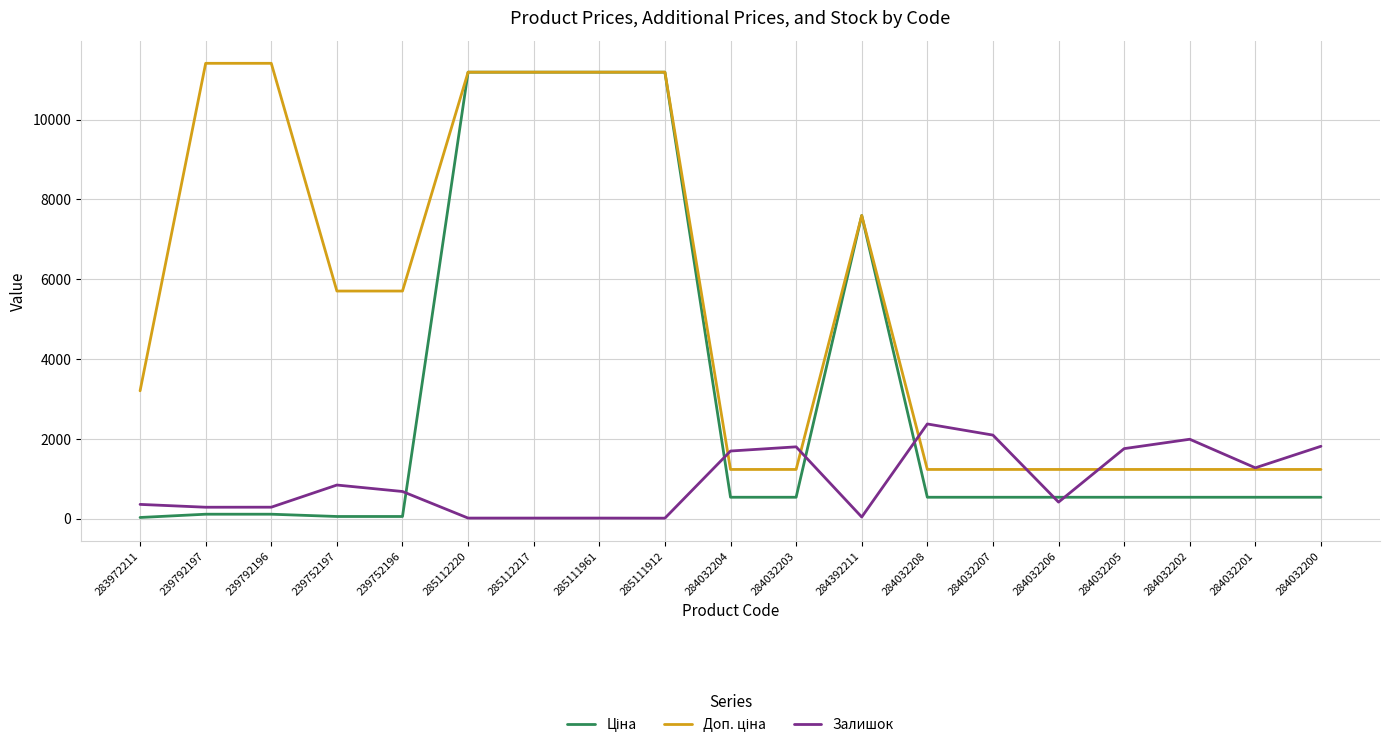

What is the total value across all series at 284032204?

3471.4